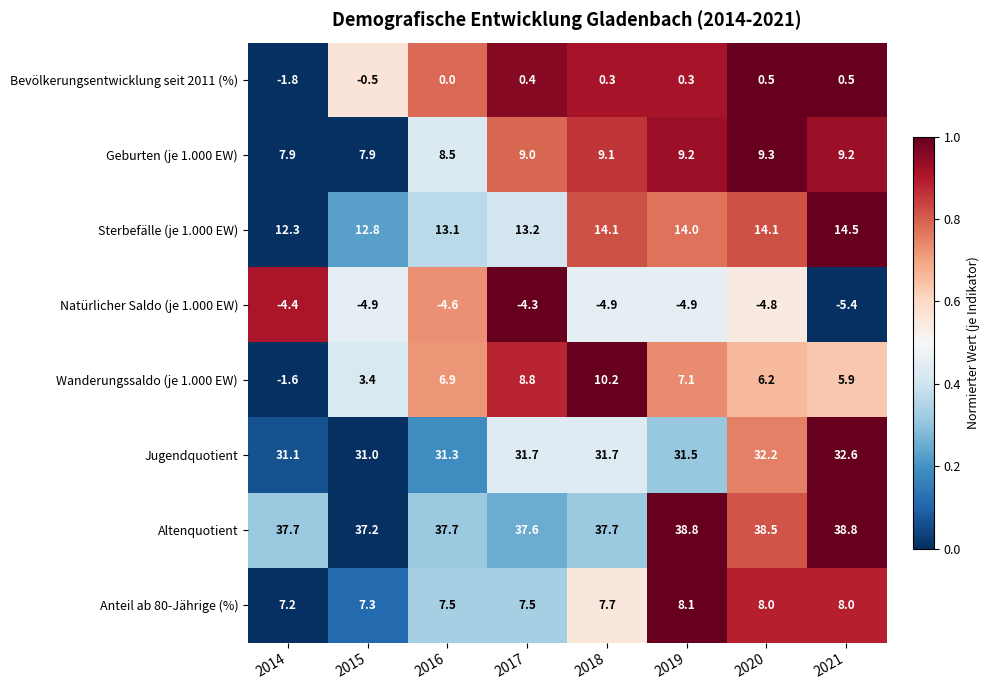

At which label does Wanderungssaldo (je 1.000 EW) reach its peak?

2018